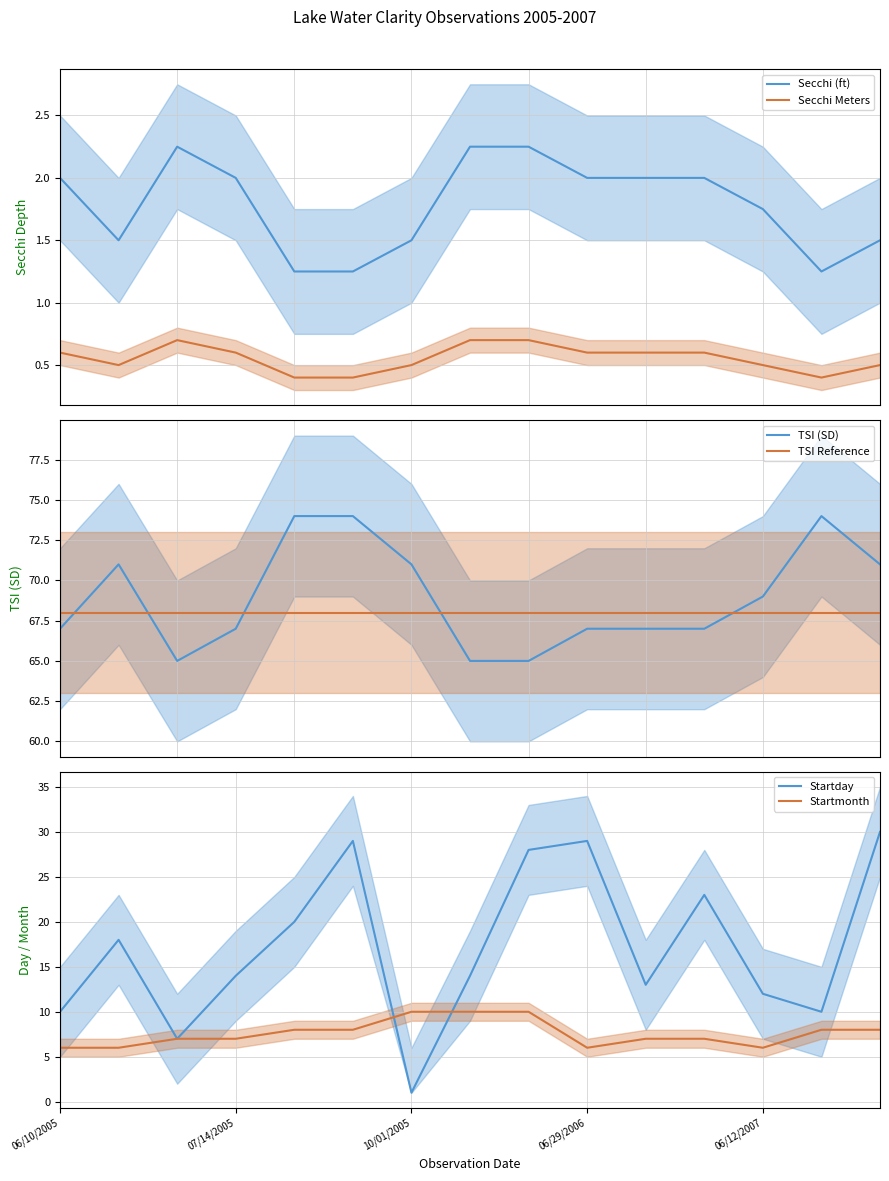

The value of Secchi (ft) at 06/10/2005 is 2.0. True or false?

True